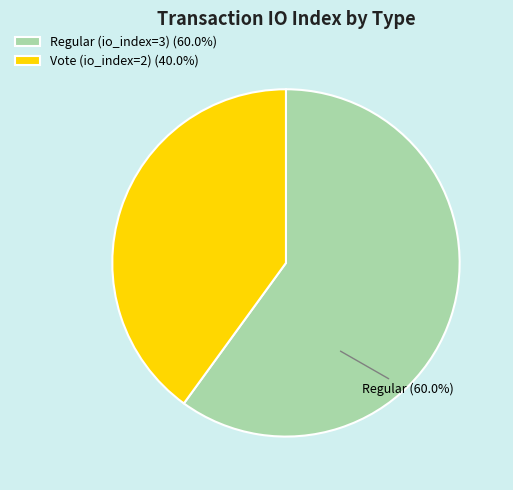

Which slice represents more than half of the pie?

Regular (io_index=3)